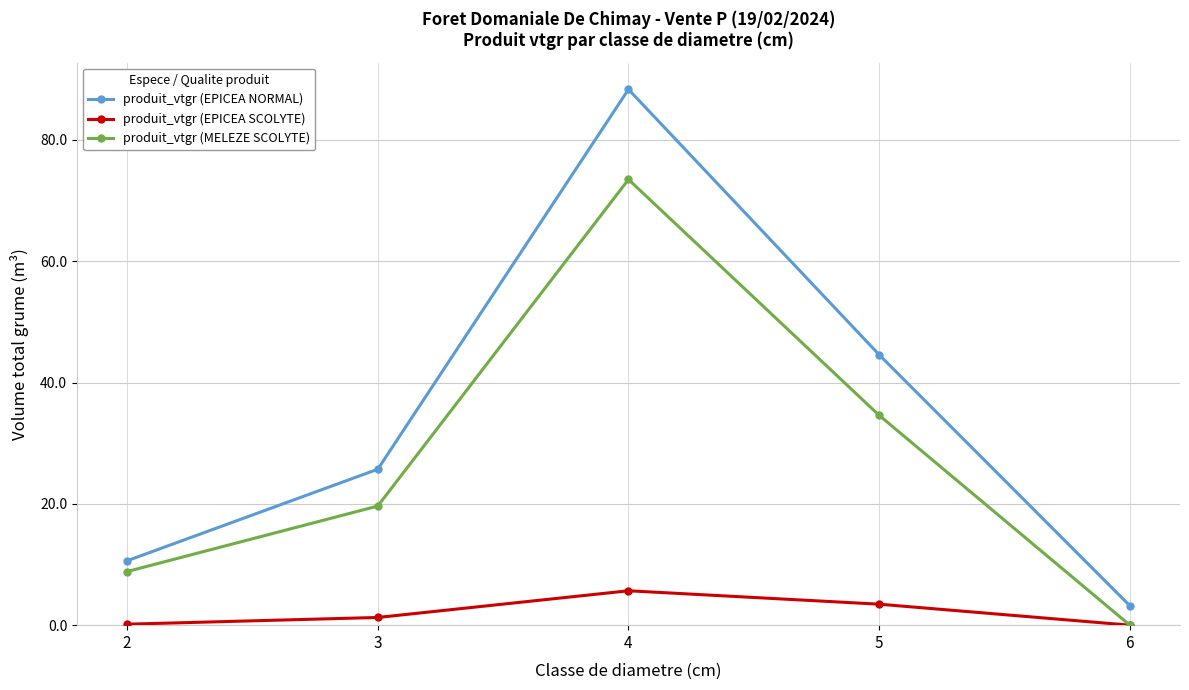

At how many categories does at least one series exceed 1?

5